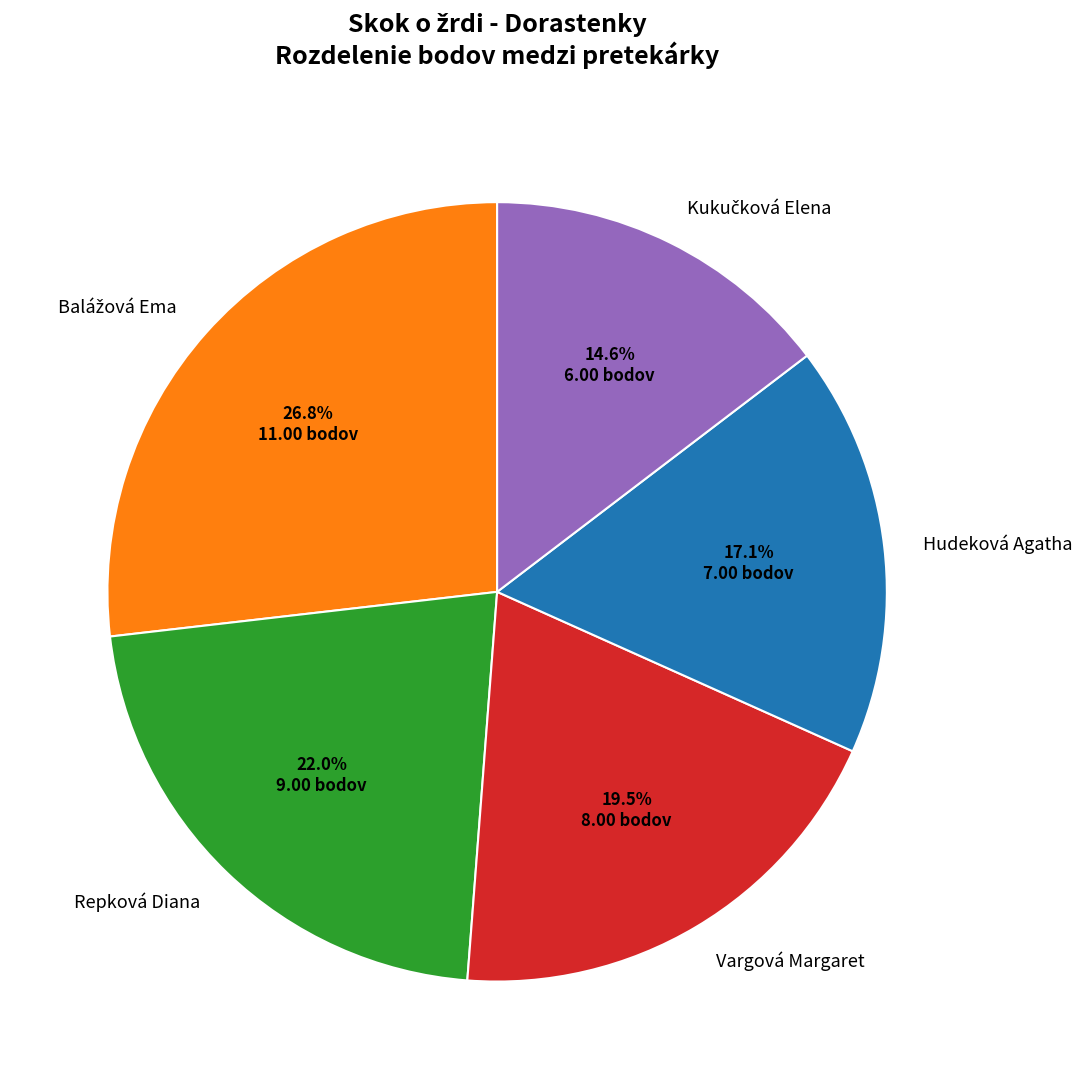

What percentage is NOT represented by Vargová Margaret?

80.5%